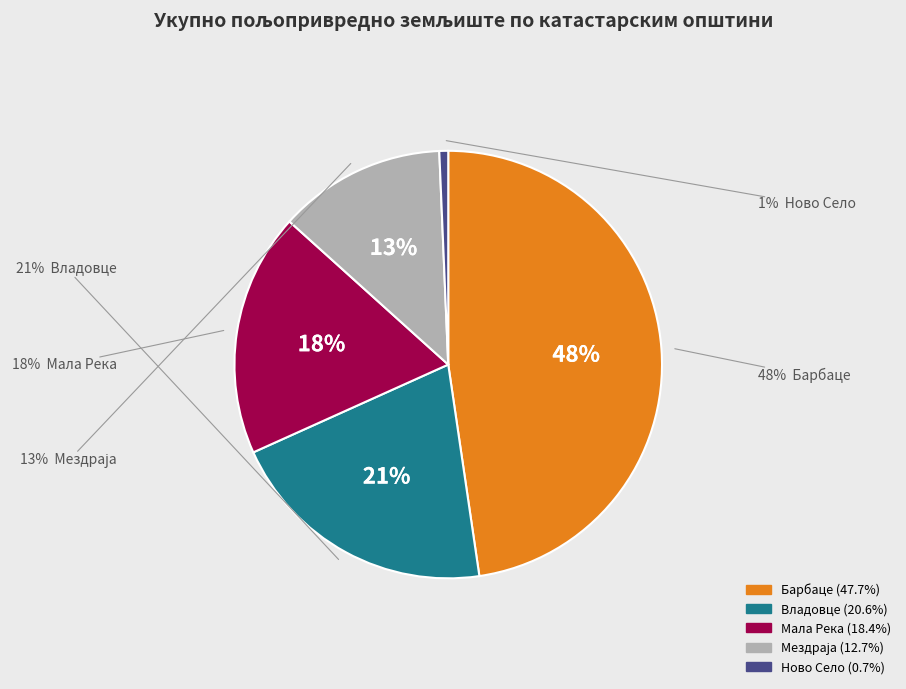

To the nearest percent, what percentage of the pie is Владовце?

21%